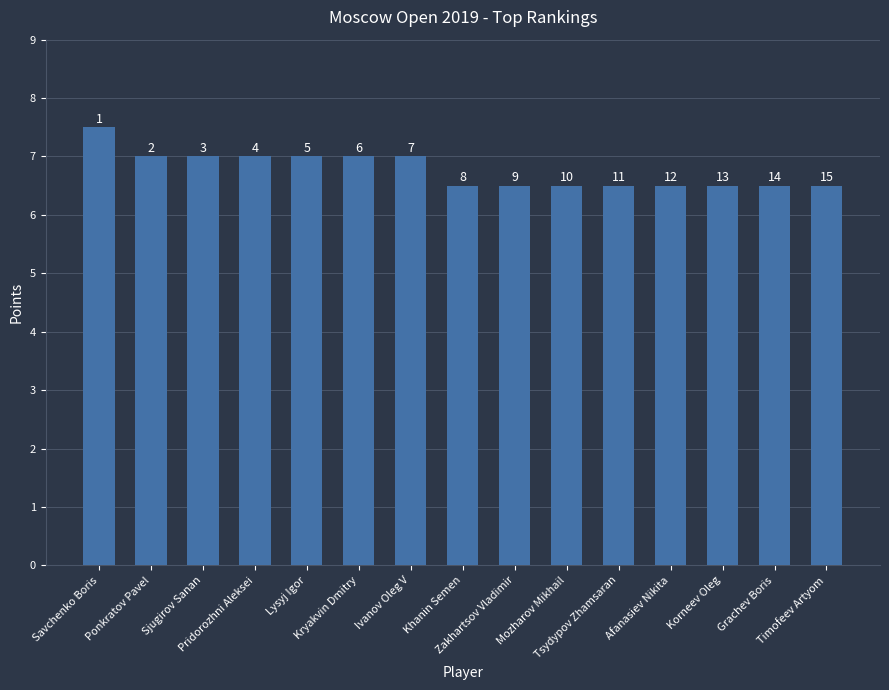

Which label corresponds to the largest value in the chart?

Savchenko Boris